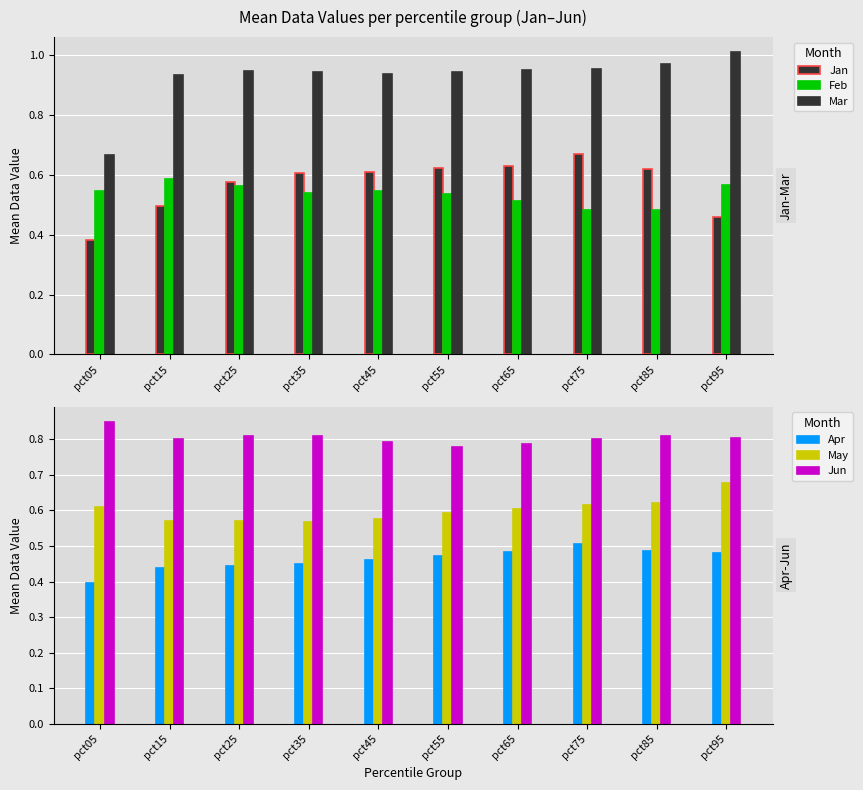

How many Jun values are between 0 and 1?

10